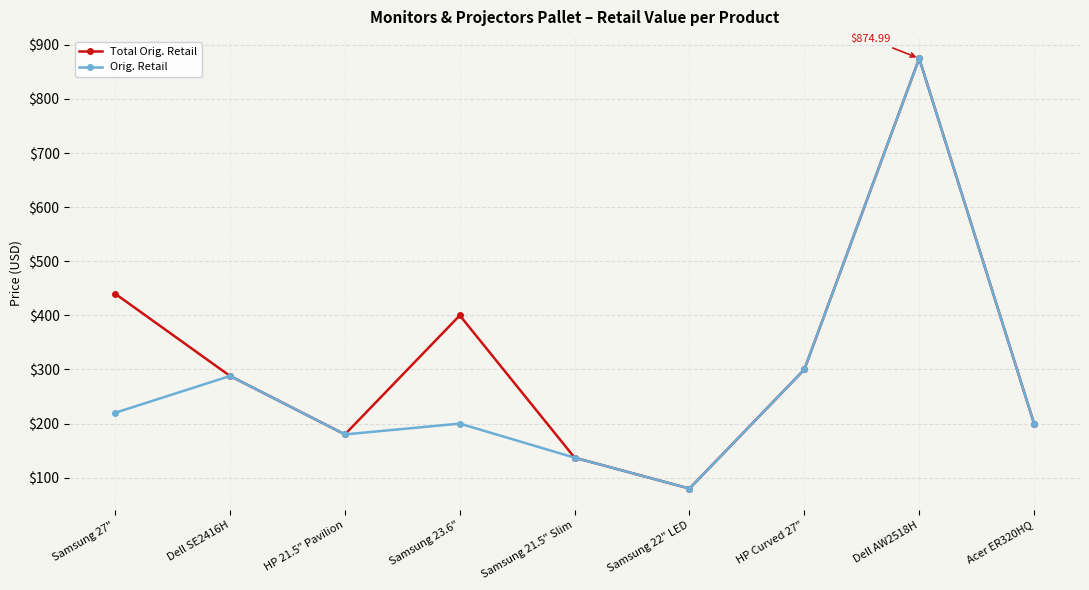

The value of Orig. Retail at Samsung 21.5" Slim is 217.2. True or false?

False